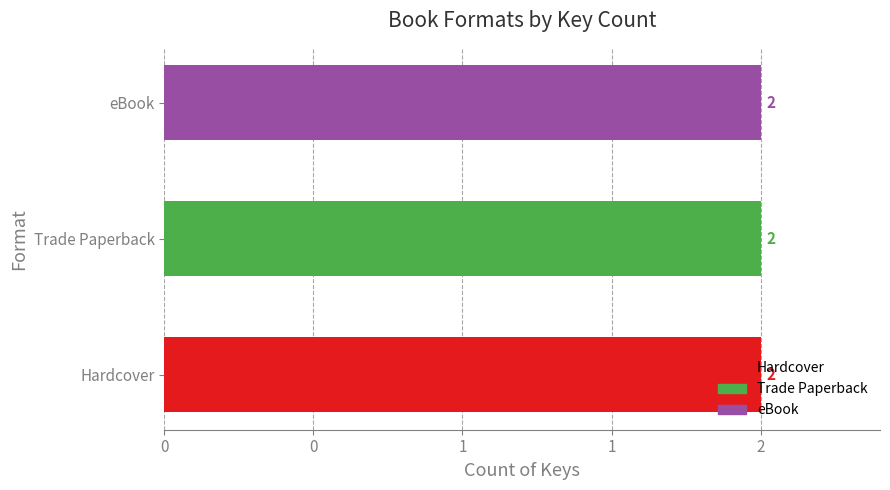

List the series in order of their peak value, highest first.

Hardcover, Trade Paperback, eBook